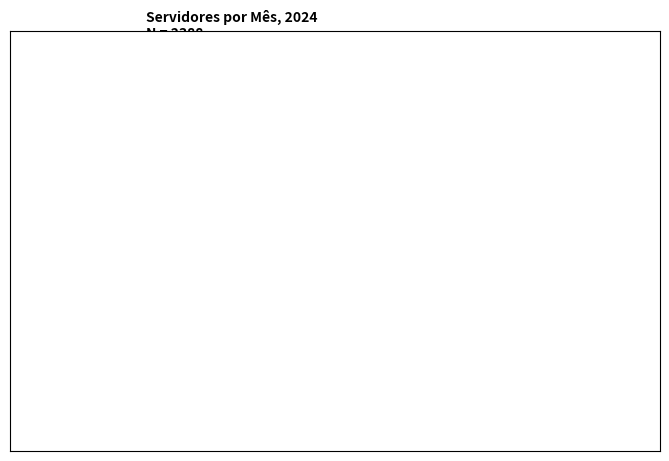

Combined, do Abril (11.1%) and Março (11.1%) account for over 50%?

No